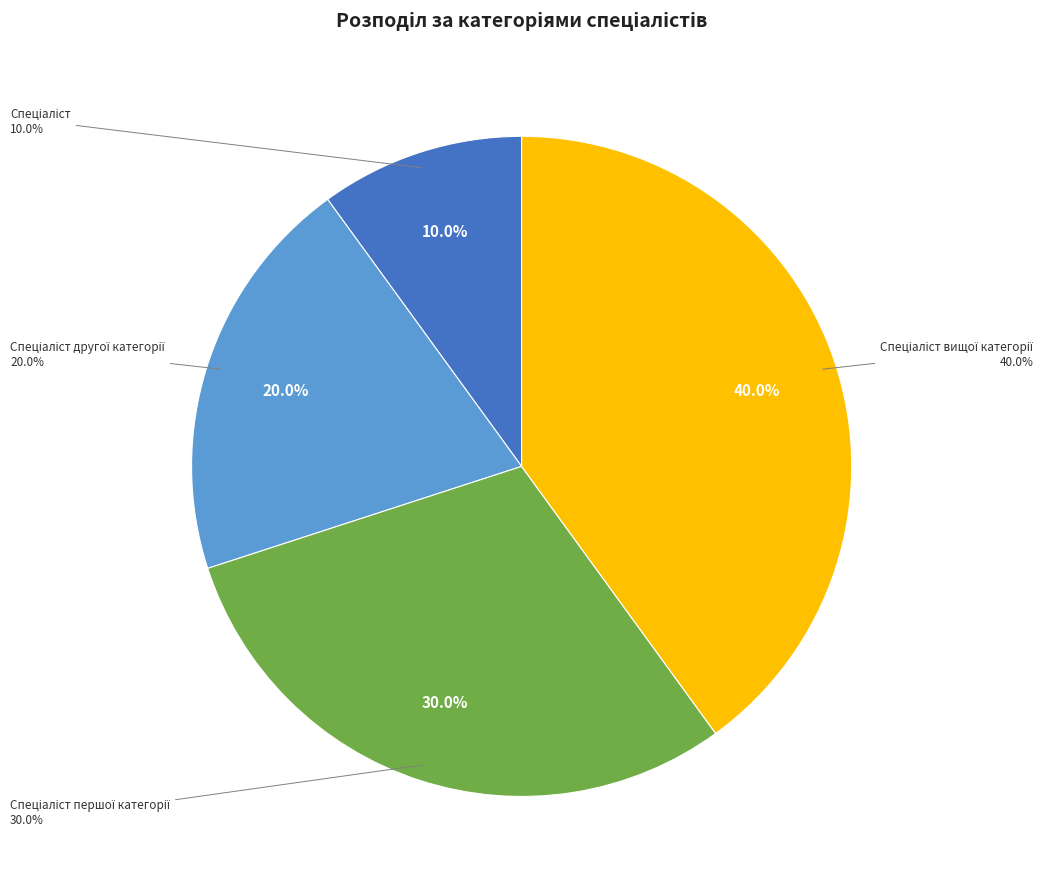

The Спеціаліст другої категорії slice represents 30% of the pie. True or false?

False